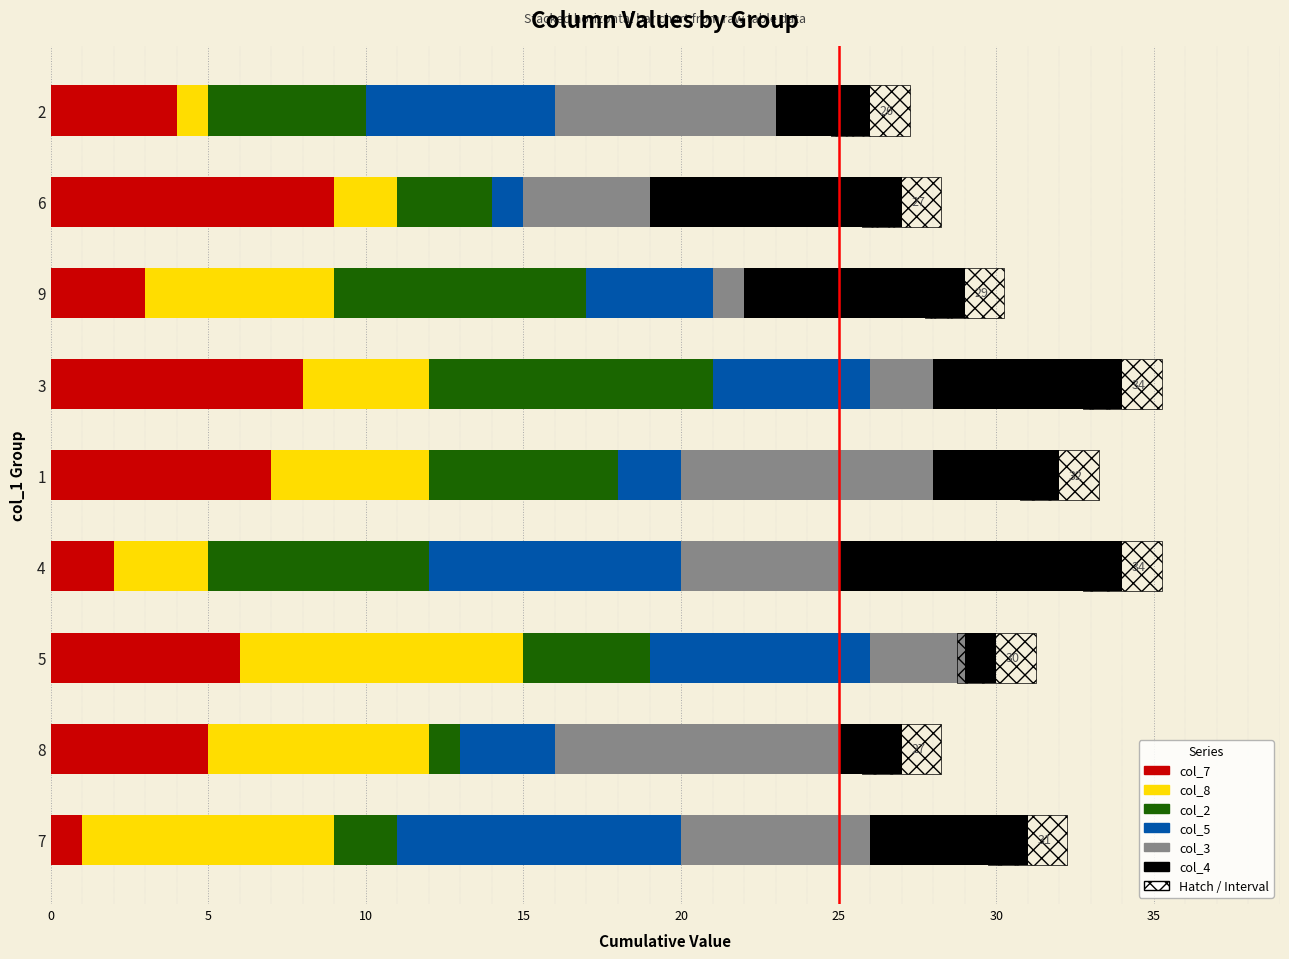

What is the value of the col_2 bar at the 7th from the left?

8